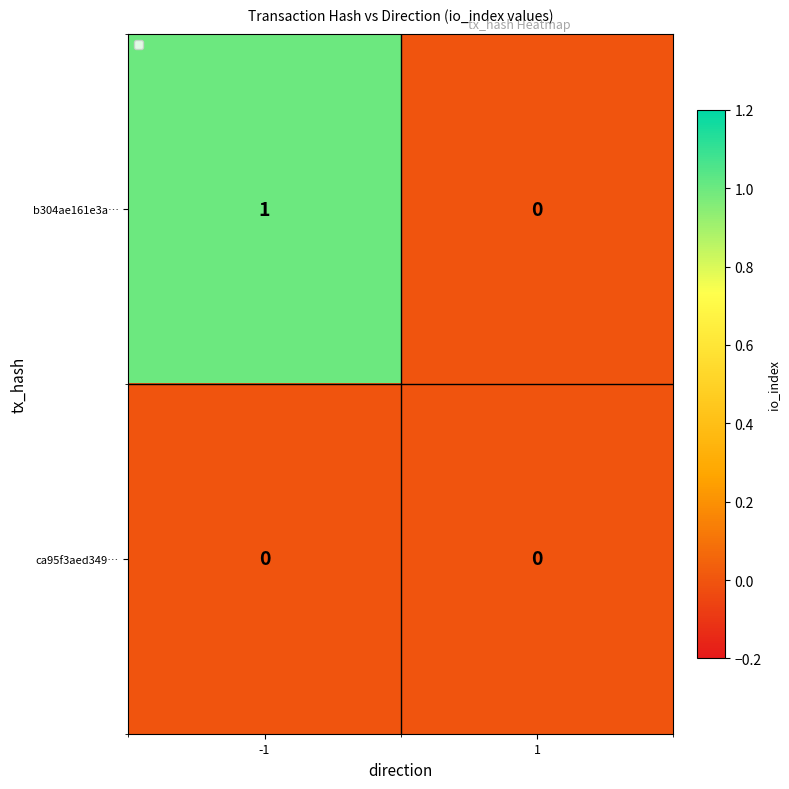

List the series in order of their peak value, lowest first.

ca95f3aed349…, b304ae161e3a…